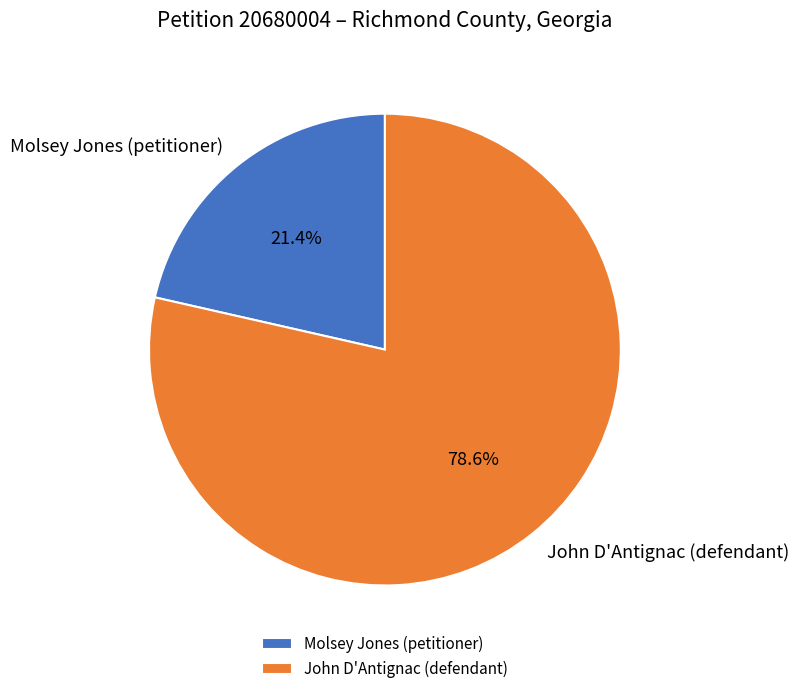

Which slice is the largest?

John D'Antignac (defendant)